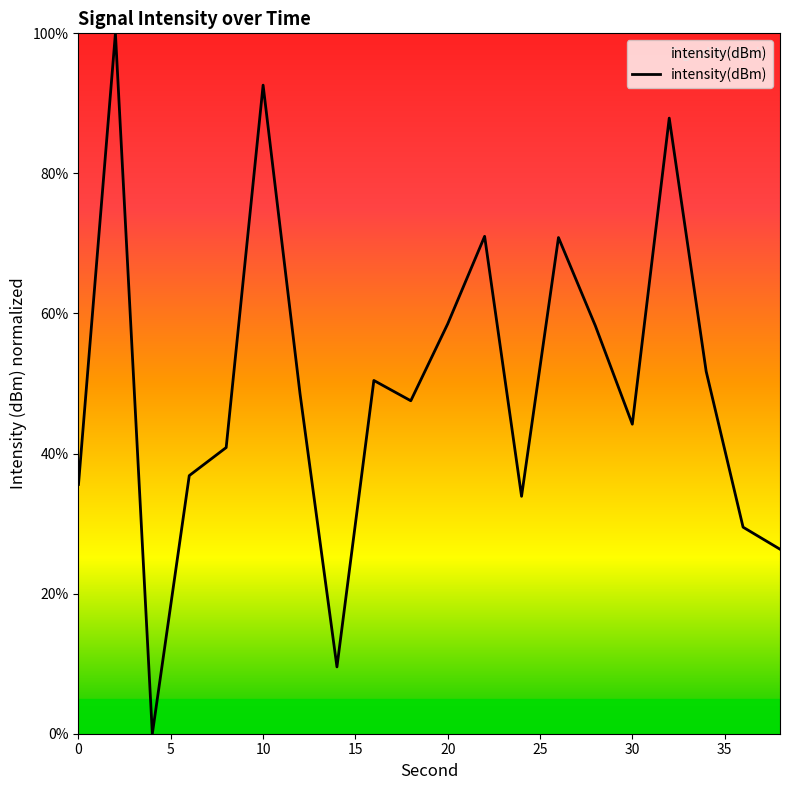

What is the maximum value shown in the chart?

100.0